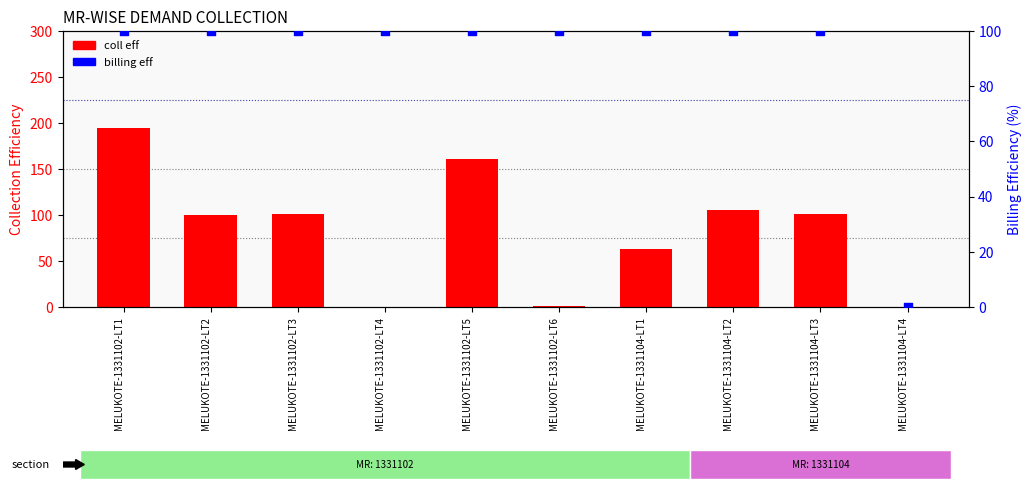

Which series contains the lowest Y value?

coll eff